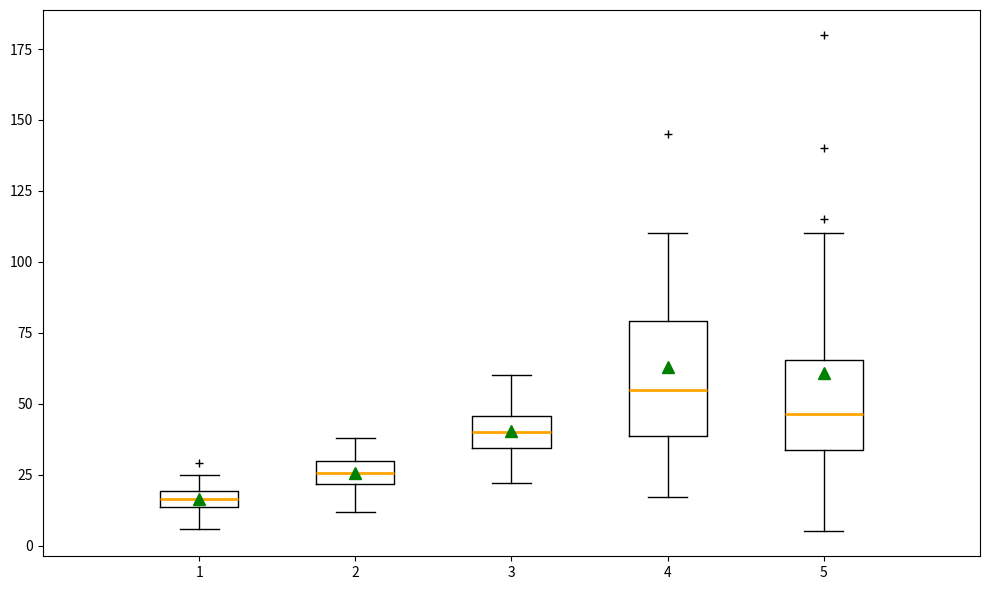

Which box has the highest median line?

4